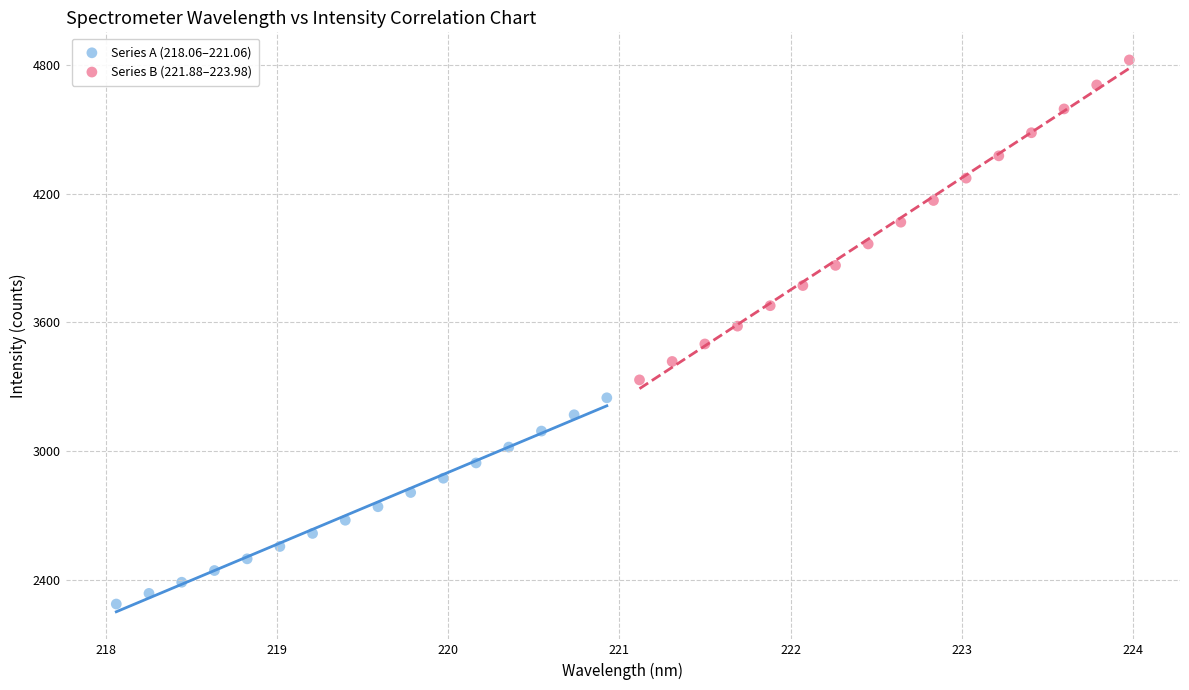

Which series reaches the minimum Y coordinate?

Series A (218.06–221.06)